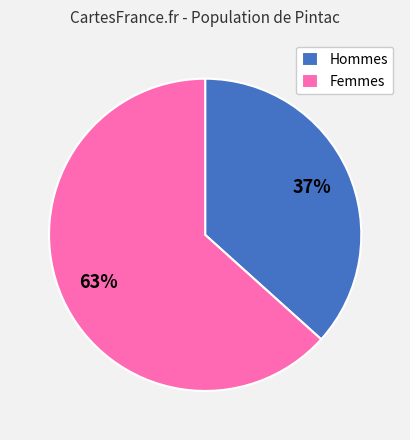

Does any single category account for the majority?

Yes